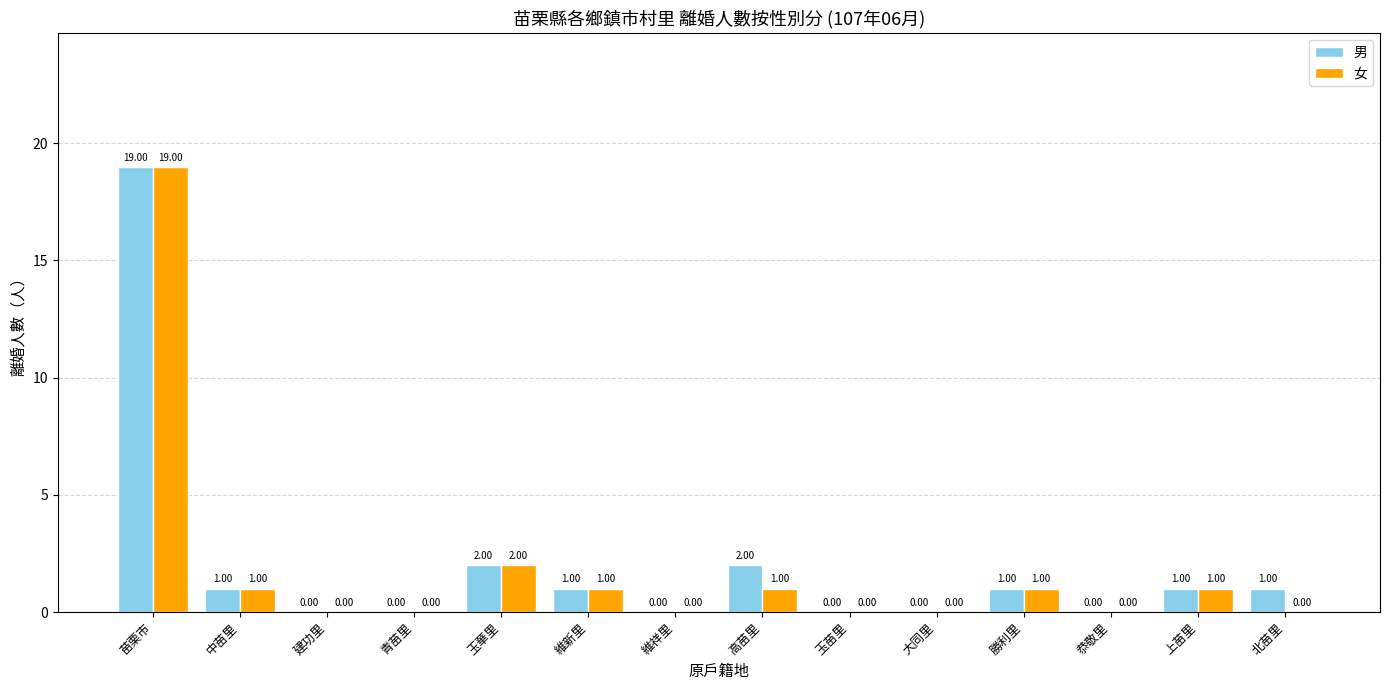

Are the bars horizontal?

No